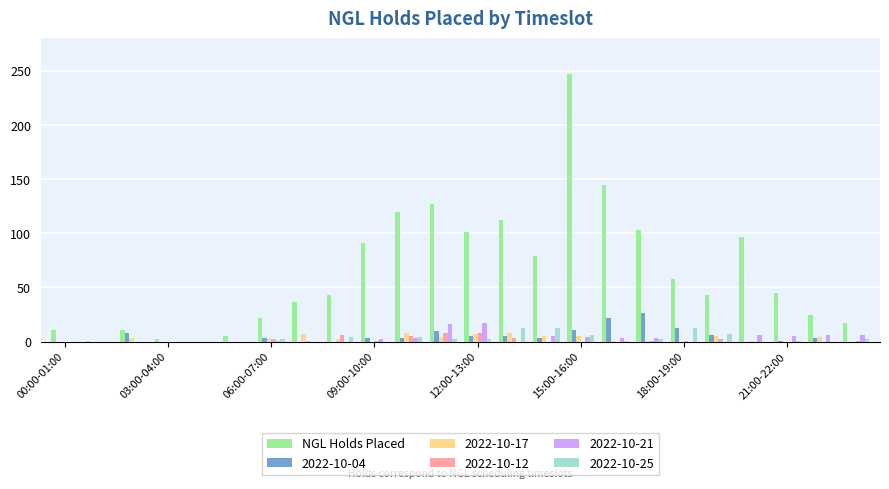

Which series has the largest total across all categories?

NGL Holds Placed